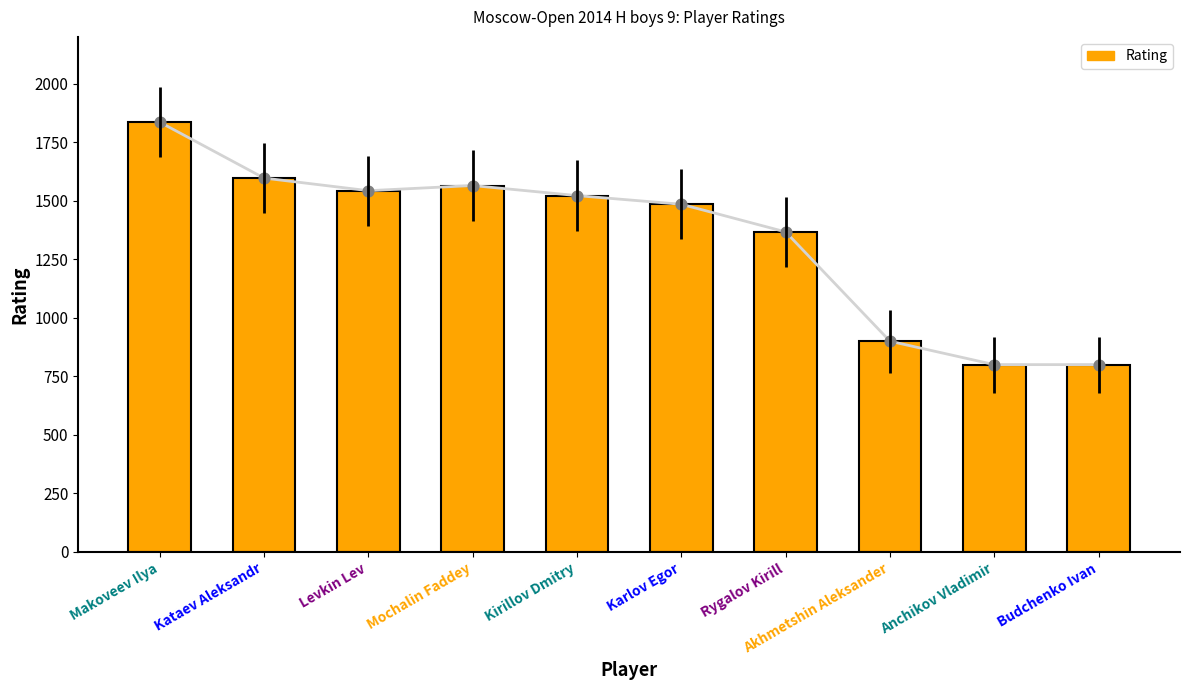

What is the change in value from Levkin Lev to Kirillov Dmitry?

-21